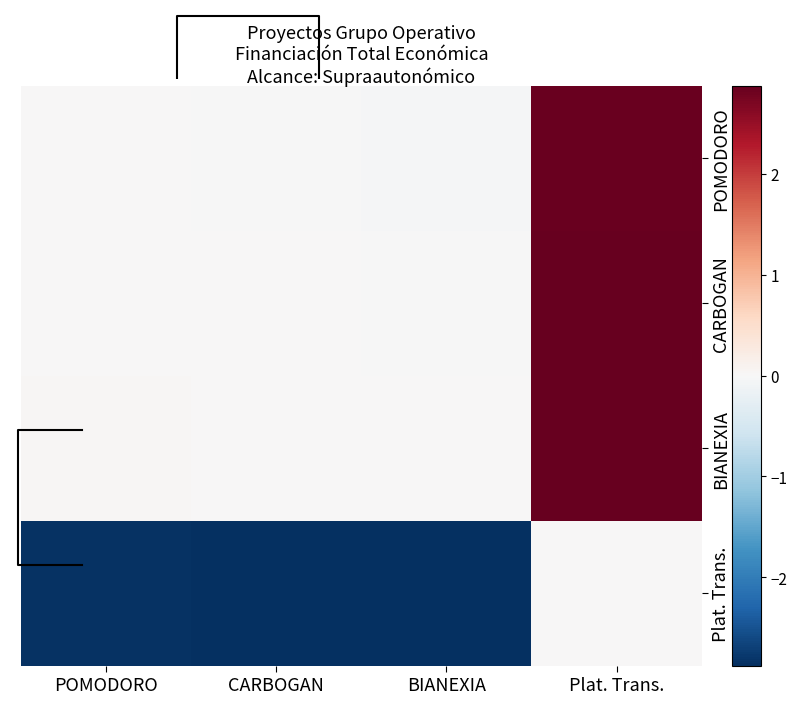

Where does the Plat. Trans. series first go above -2?

Plat. Trans.